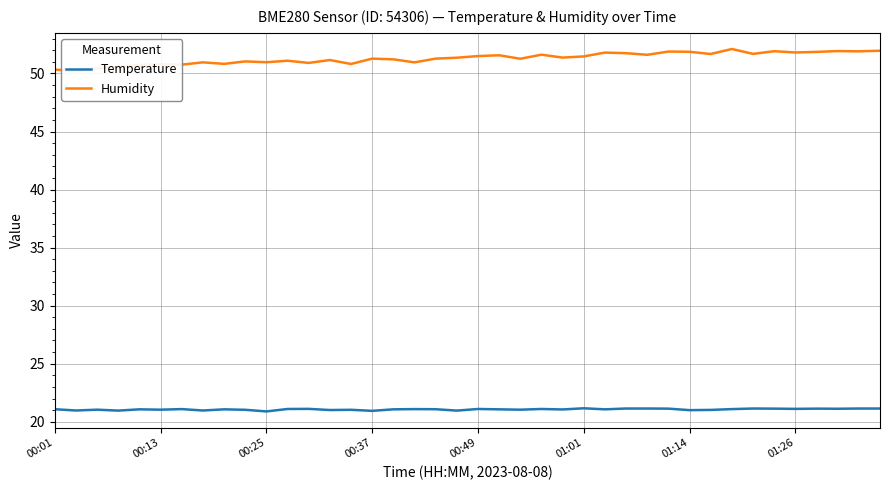

True or false: Humidity and Temperature intersect in this chart.

False